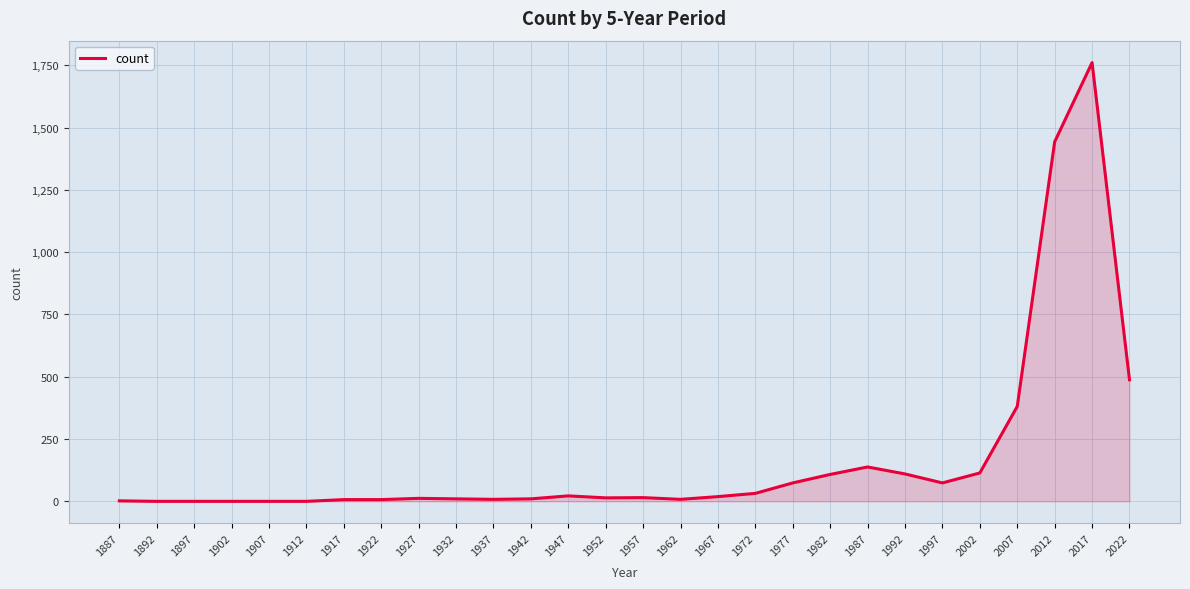

What is the maximum value shown in the chart?

1761